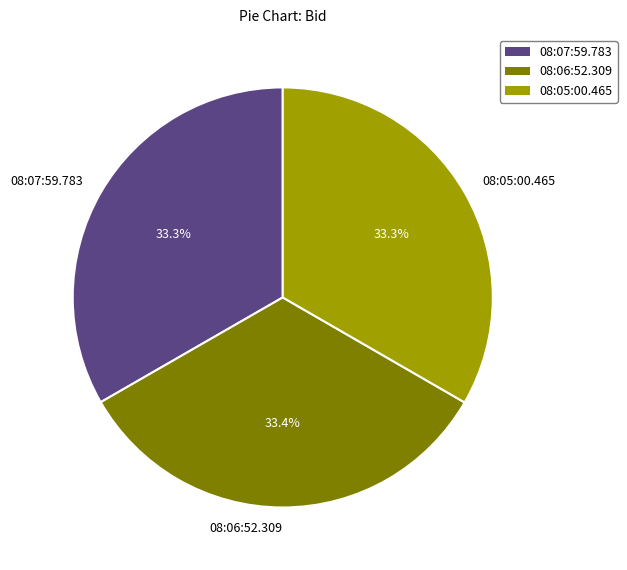

What portion of the pie excludes 08:06:52.309?

66.6%